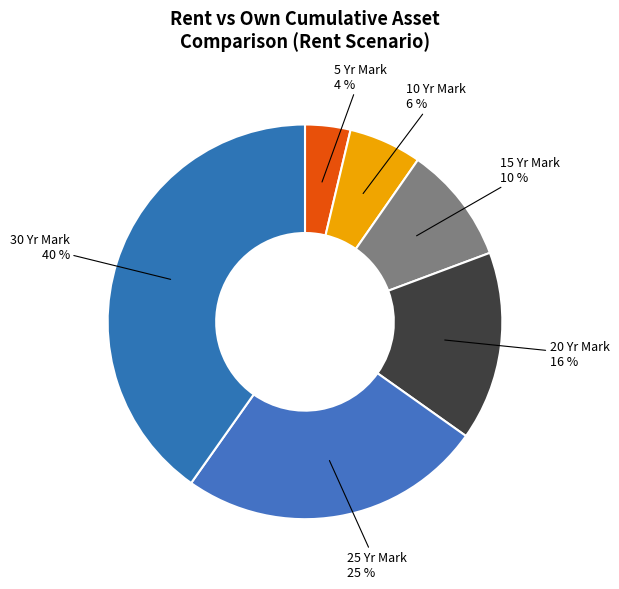

Does any single category account for the majority?

No